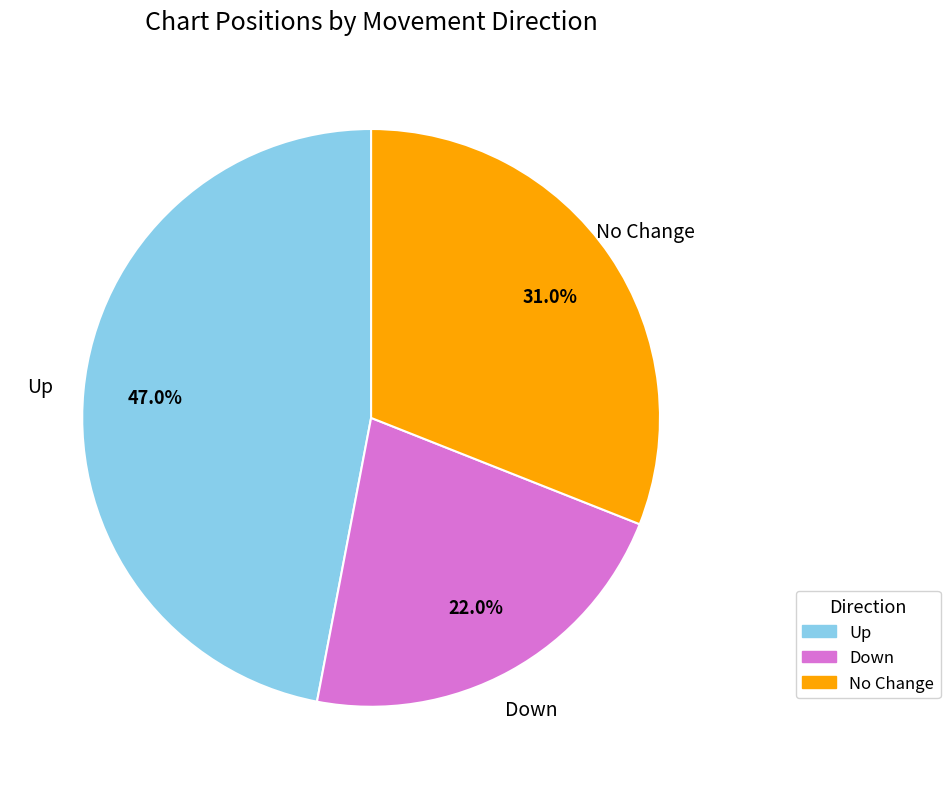

What percentage is NOT represented by No Change?

69.0%